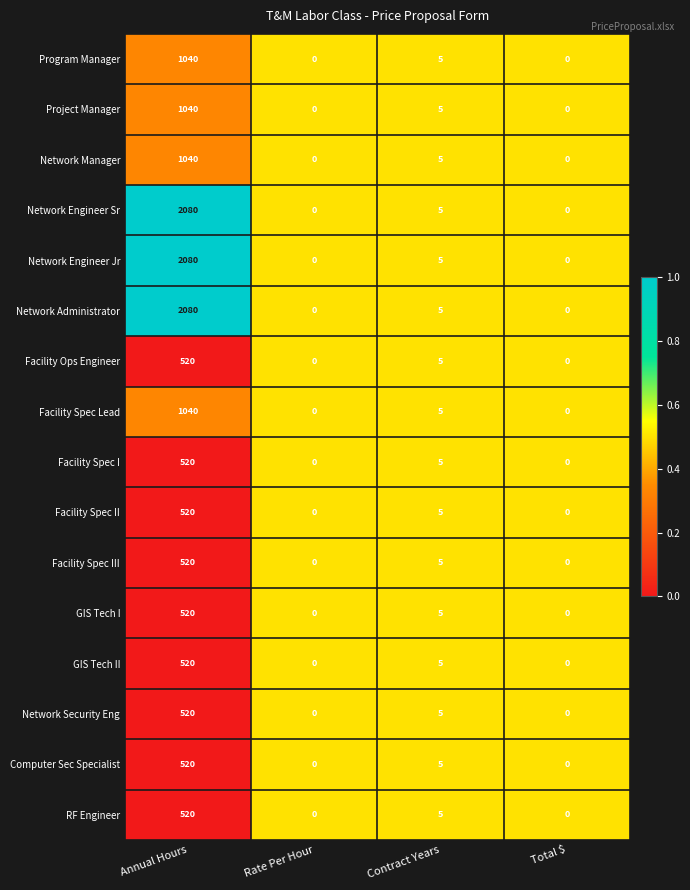

At which category is the sum across all series the highest?

Annual Hours